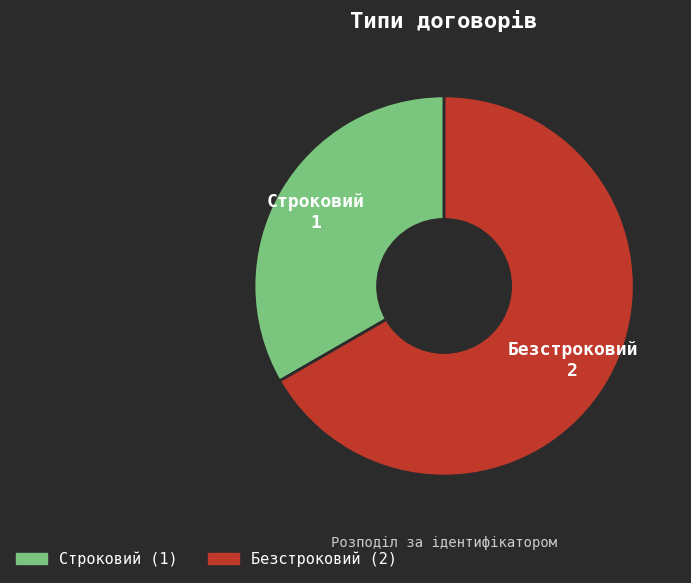

Rank the categories by value from lowest to highest.

Строковий, Безстроковий